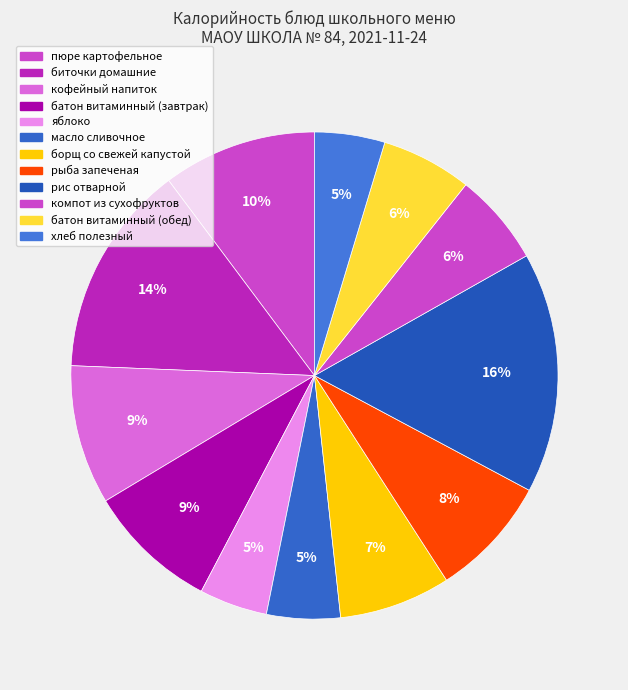

To the nearest percent, what is the difference between the largest and smallest slice percentages?

11%